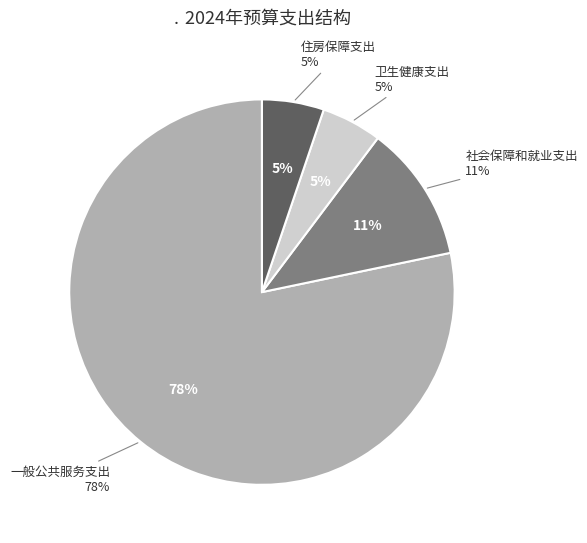

To the nearest percent, what is the average slice percentage?

25%